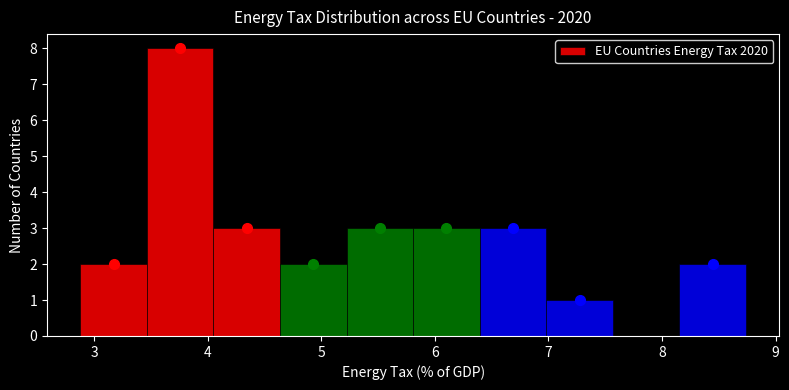

Reading left to right, list every bar in this chart as the range it spans on the x-axis followed by its height. Neither the bar edges nor the heights are printed on the chart, so give them approximately, as read against the axes.

2.9 to 3.5: 2
3.5 to 4.1: 8
4.1 to 4.6: 3
4.6 to 5.2: 2
5.2 to 5.8: 3
5.8 to 6.4: 3
6.4 to 7.0: 3
7.0 to 7.6: 1
7.6 to 8.2: 0
8.2 to 8.7: 2